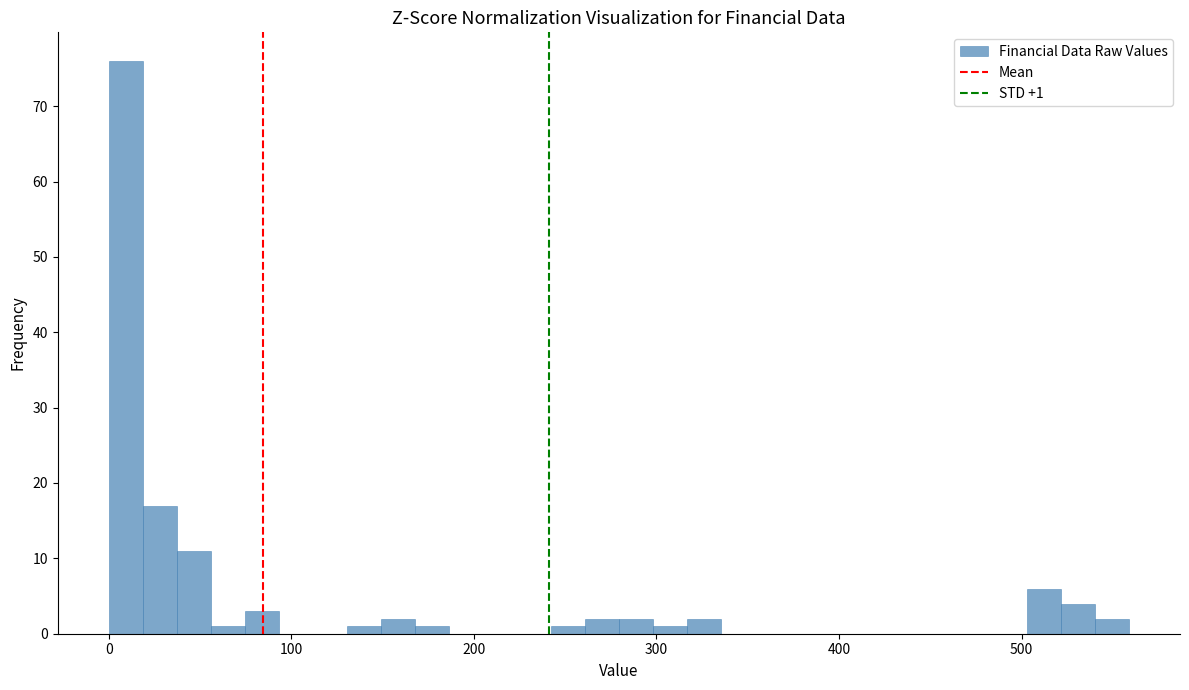

Read against the x-axis, roughly where is the centre of the tallest bar?

10